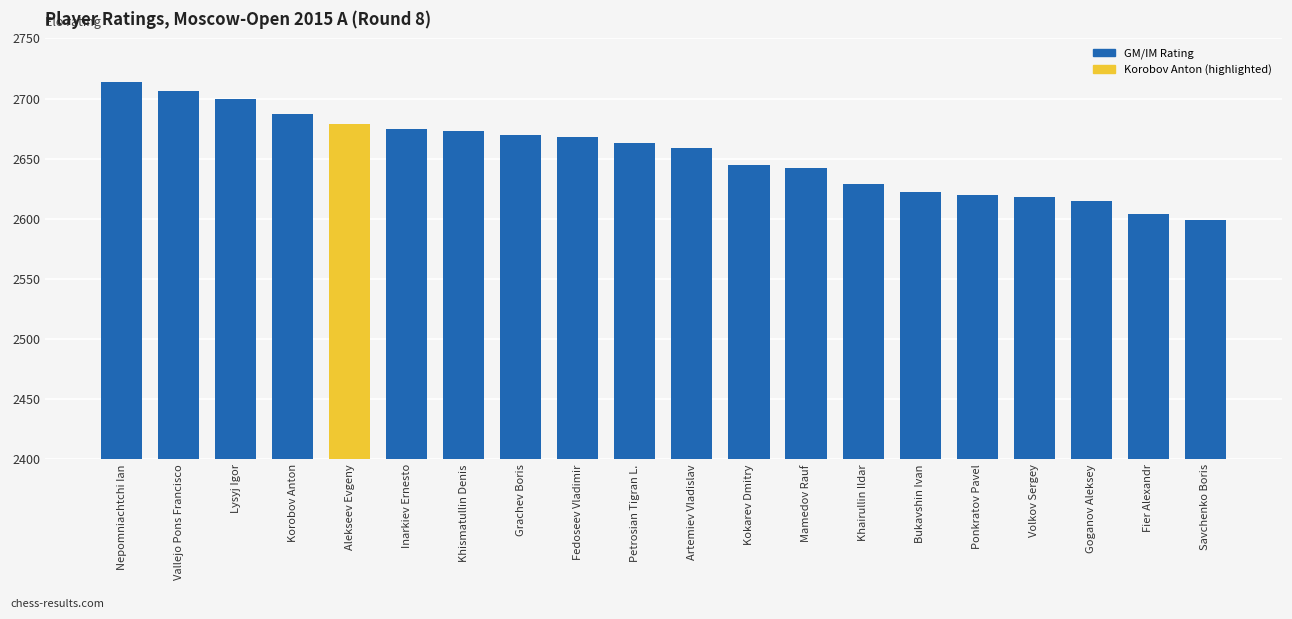

At which category does the chart reach its peak across all series?

Nepomniachtchi Ian